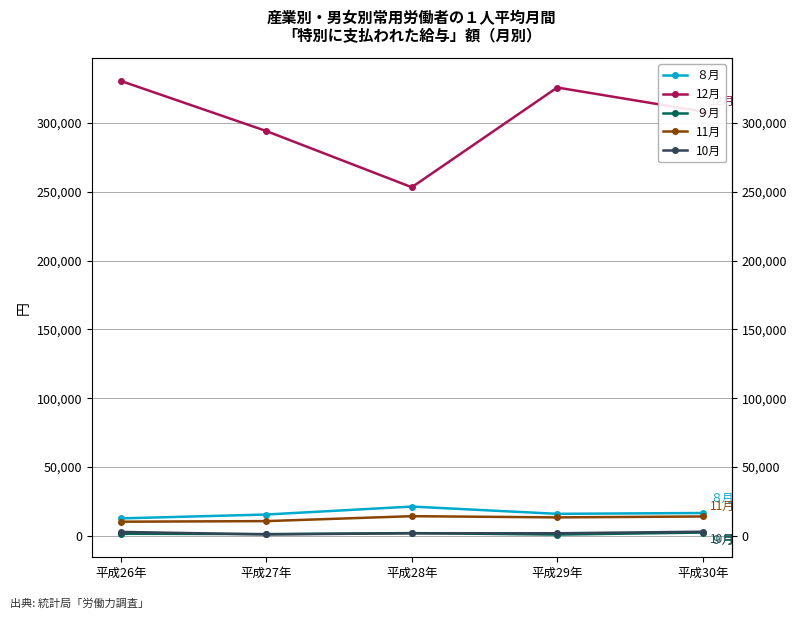

Which category has the highest value in the 11月 series?

平成28年